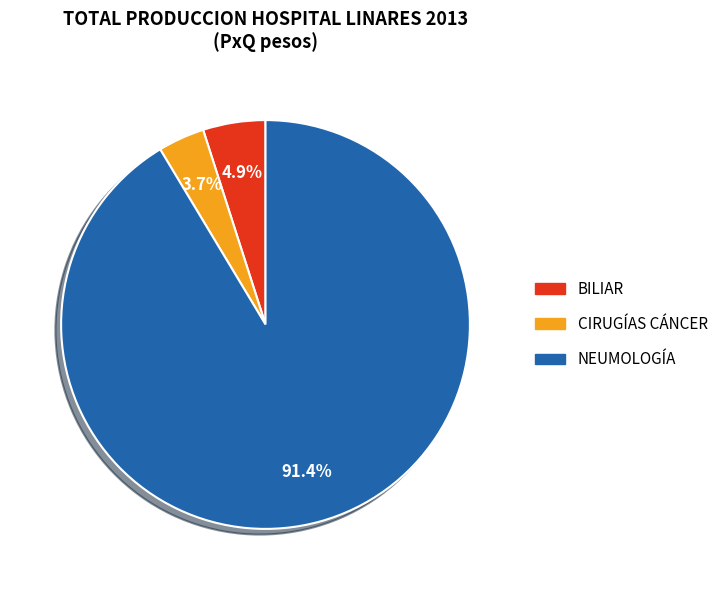

What is the largest slice in the pie chart?

NEUMOLOGÍA